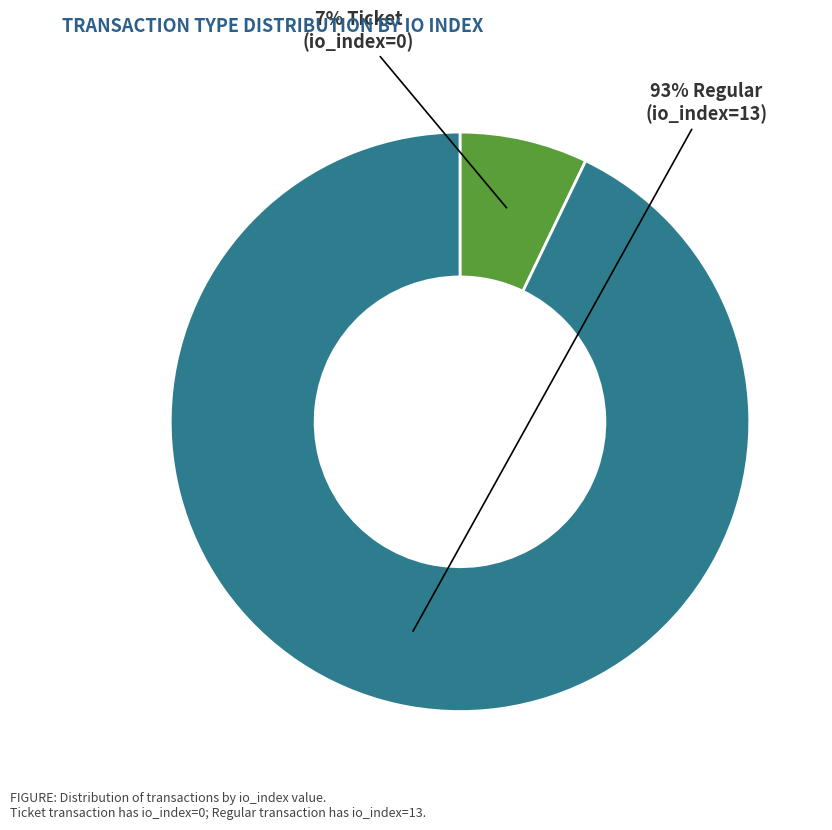

How many segments does this pie chart have?

2